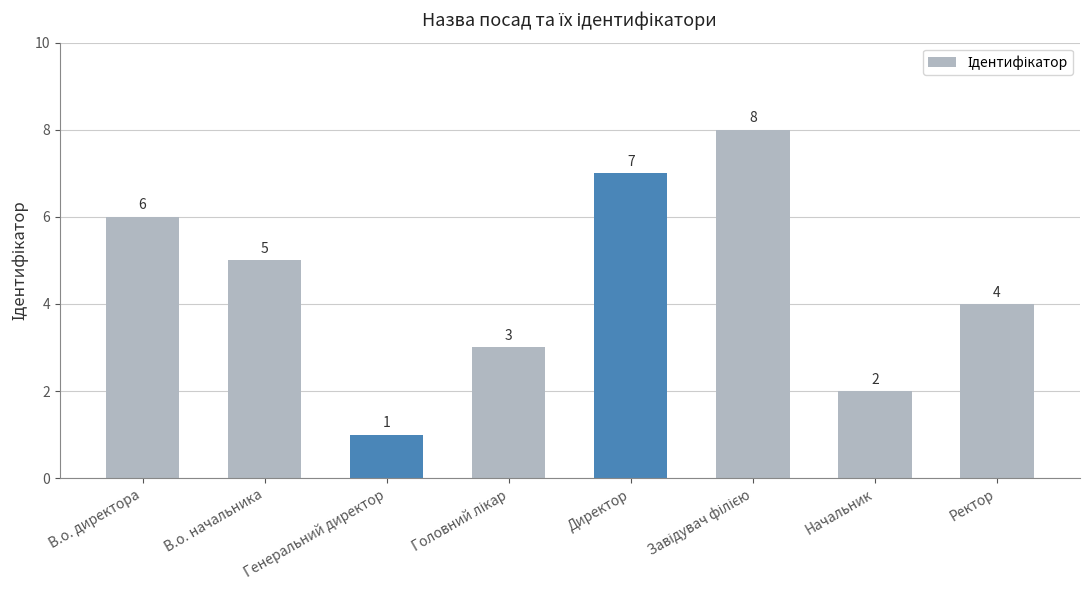

The value at Директор is 12. True or false?

False